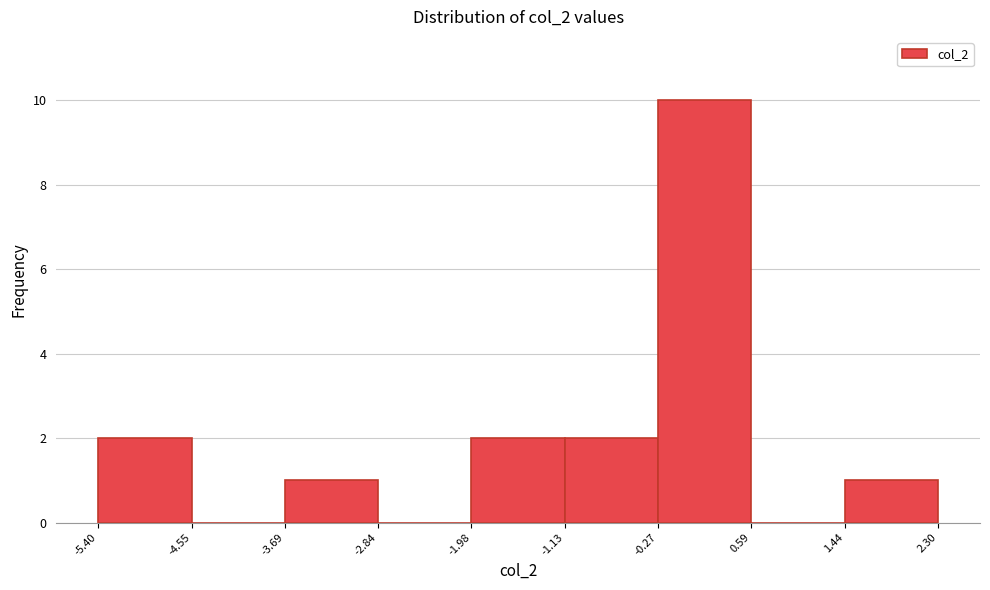

Over which range of the x-axis is the bar tallest?

-0.27 to 0.59